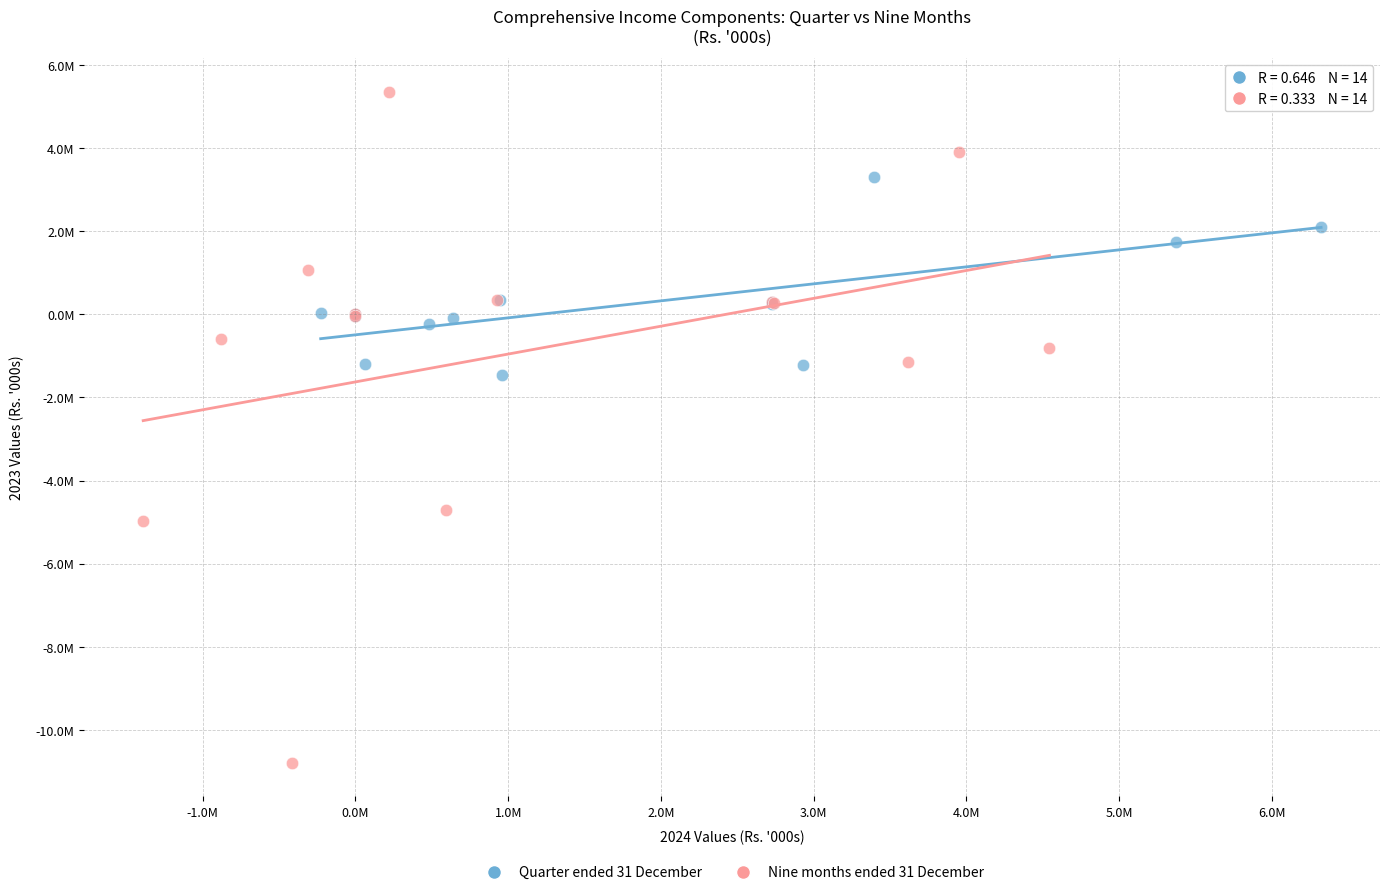

Which series has the largest Y range (max minus min)?

Nine months ended 31 December